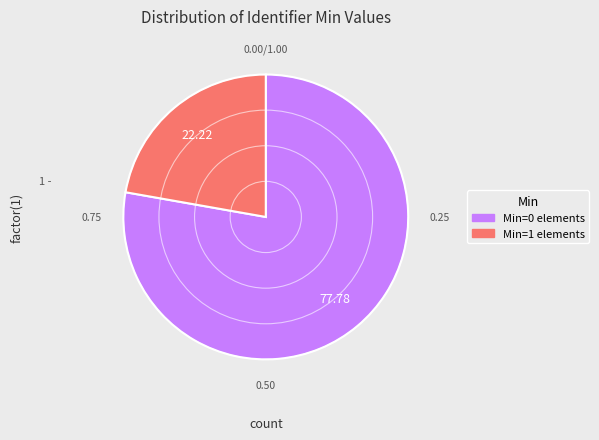

Does any single category account for the majority?

Yes